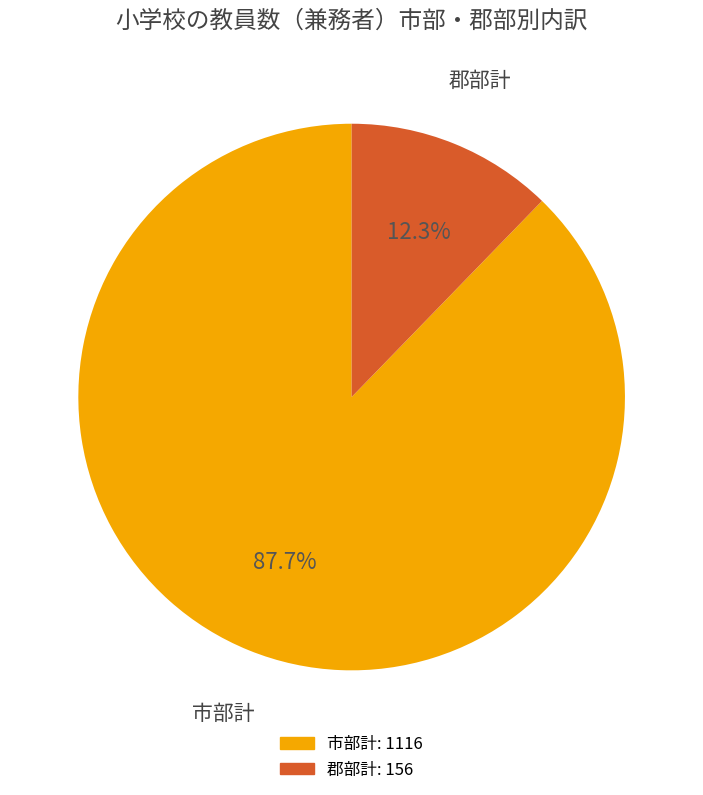

To the nearest percent, what is the difference between the largest and smallest slice percentages?

75%